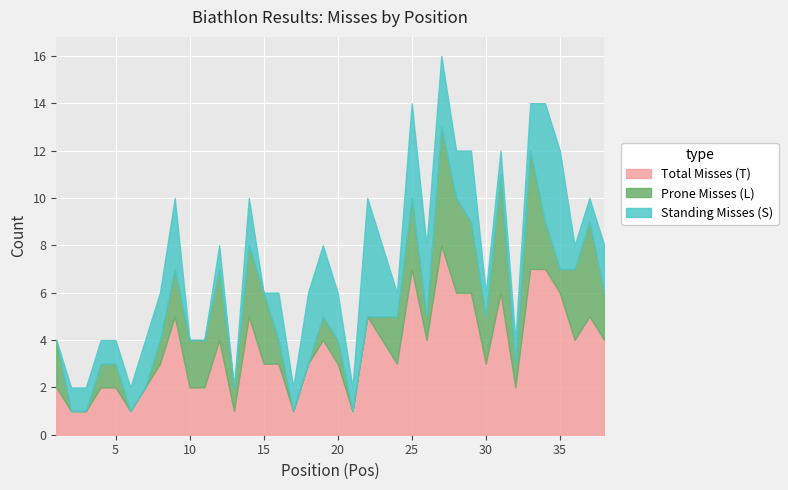

Is the value of Prone Misses (L) at 3 greater than the value of Standing Misses (S) at 30?

No